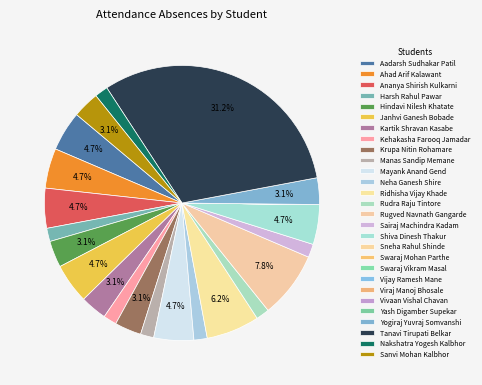

Is there any slice that represents more than half of the pie?

No